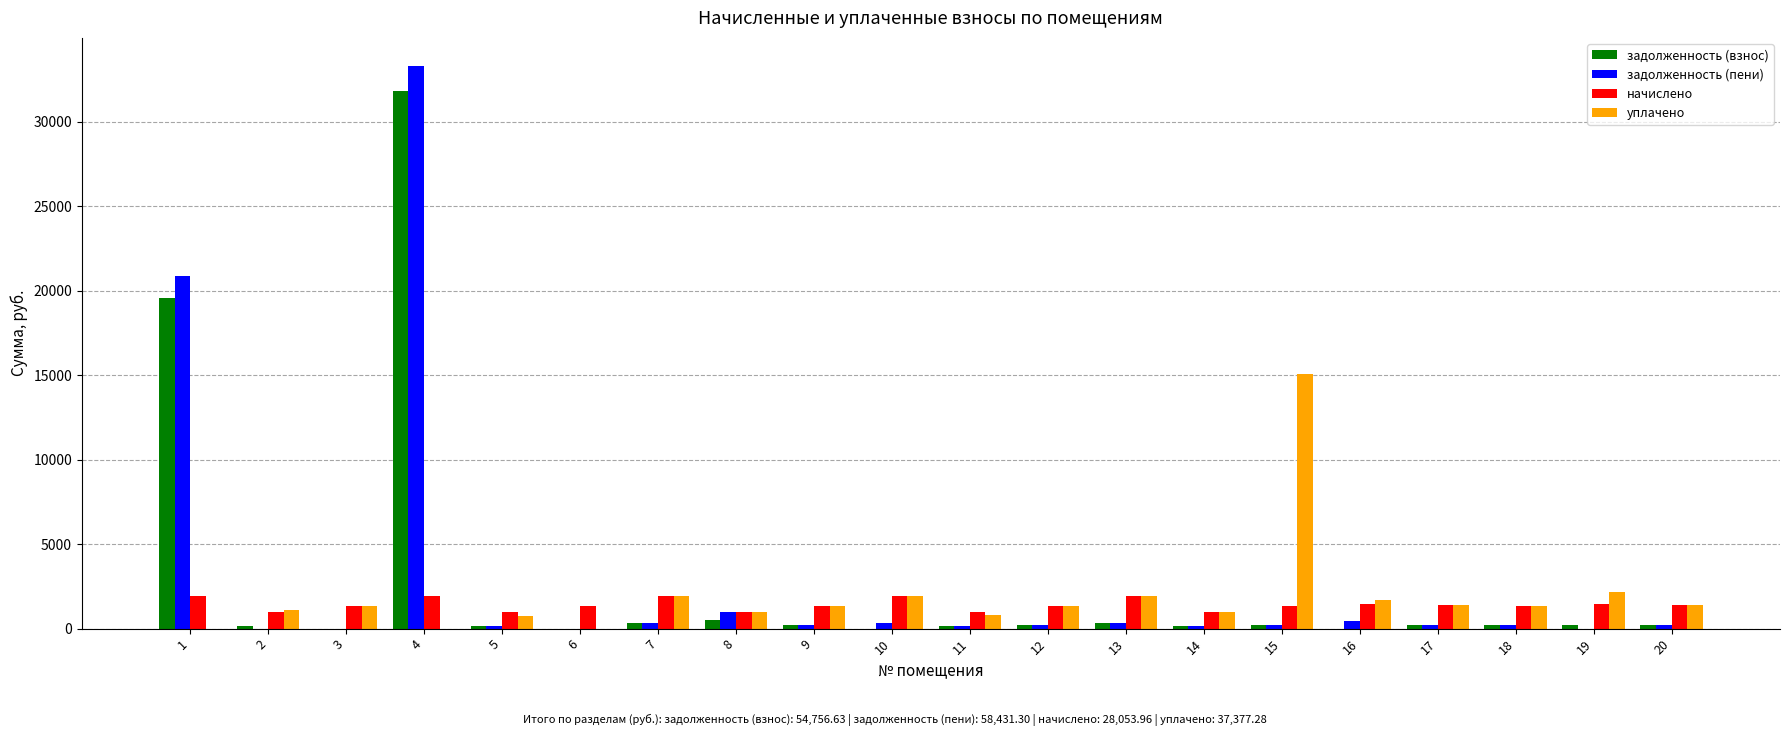

At which category is the sum across all series the highest?

4